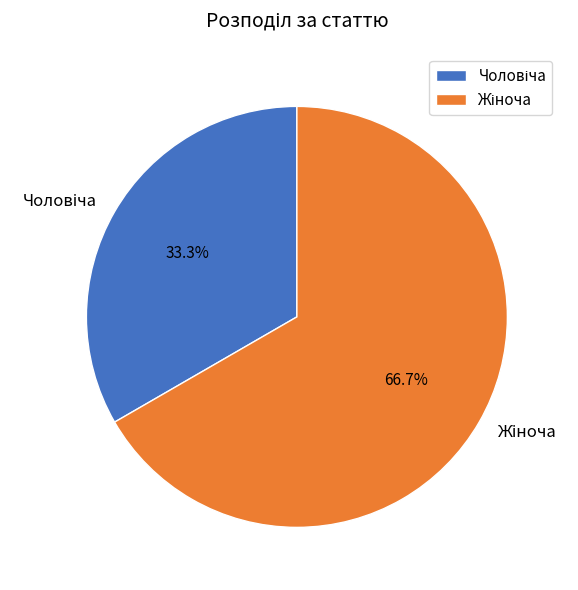

Is there any slice that represents more than half of the pie?

Yes